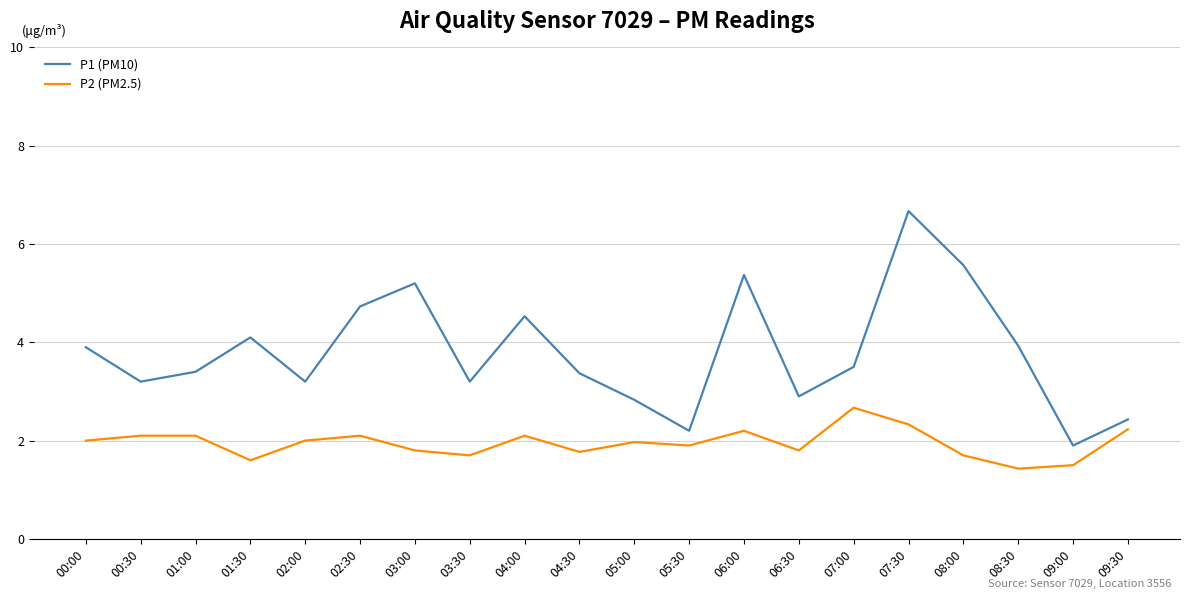

Reading right to left, list all the values displayed in this chart.

P1 (PM10): 09:30=2.4	09:00=1.9	08:30=3.9	08:00=5.6	07:30=6.7	07:00=3.5	06:30=2.9	06:00=5.4	05:30=2.2	05:00=2.8	04:30=3.4	04:00=4.5	03:30=3.2	03:00=5.2	02:30=4.7	02:00=3.2	01:30=4.1	01:00=3.4	00:30=3.2	00:00=3.9
P2 (PM2.5): 09:30=2.2	09:00=1.5	08:30=1.4	08:00=1.7	07:30=2.3	07:00=2.7	06:30=1.8	06:00=2.2	05:30=1.9	05:00=2.0	04:30=1.8	04:00=2.1	03:30=1.7	03:00=1.8	02:30=2.1	02:00=2.0	01:30=1.6	01:00=2.1	00:30=2.1	00:00=2.0